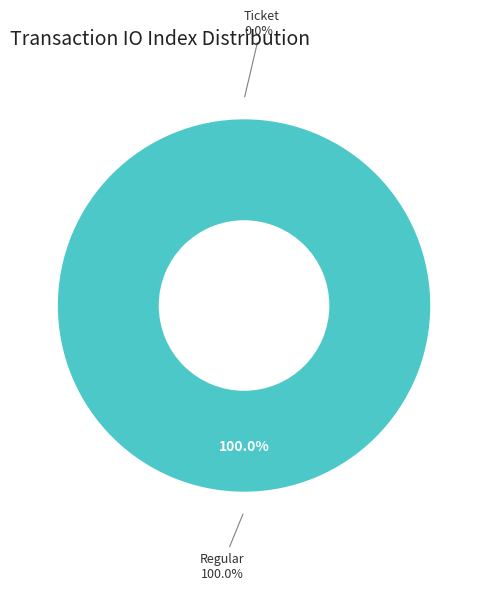

What is the largest slice in the pie chart?

Regular